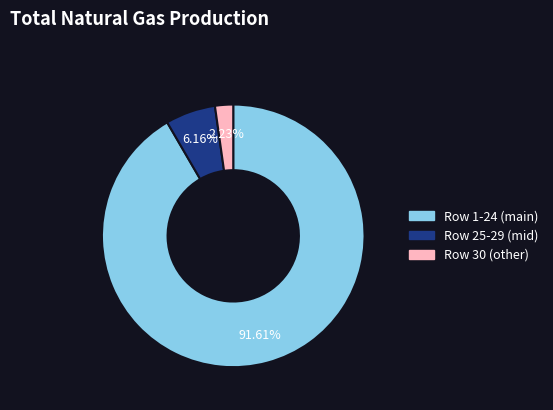

How many segments does this pie chart have?

3